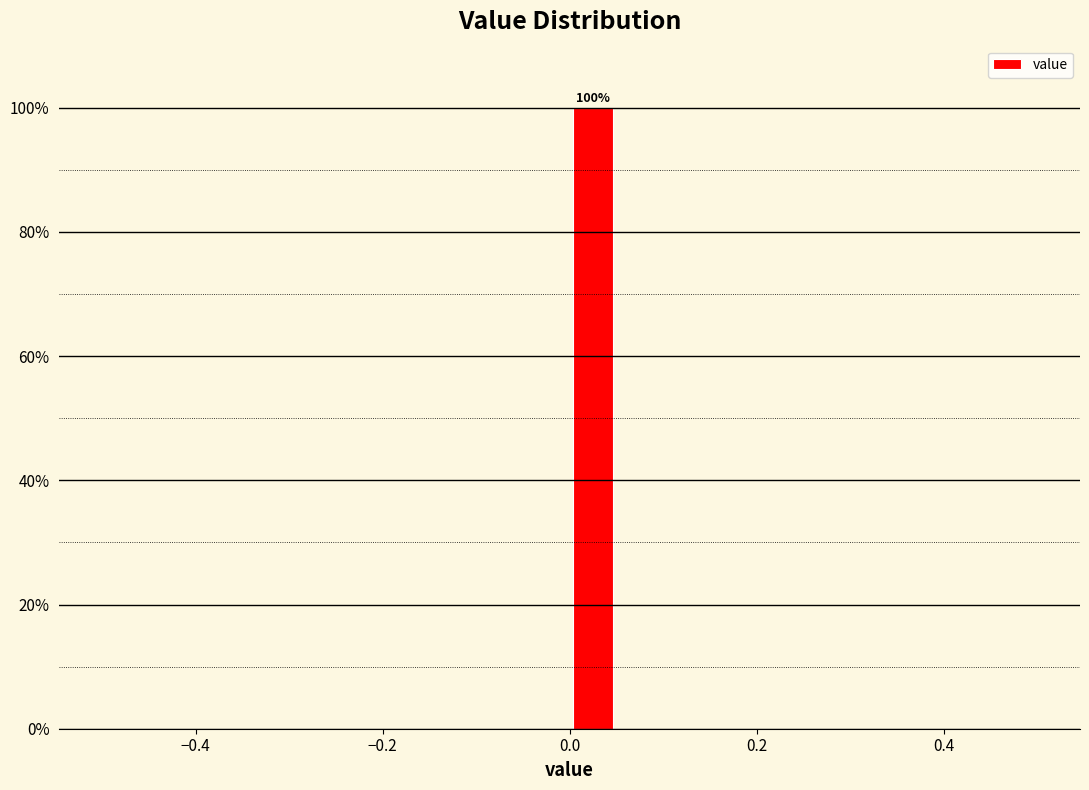

Read against the x-axis, roughly where is the centre of the tallest bar?

0.02